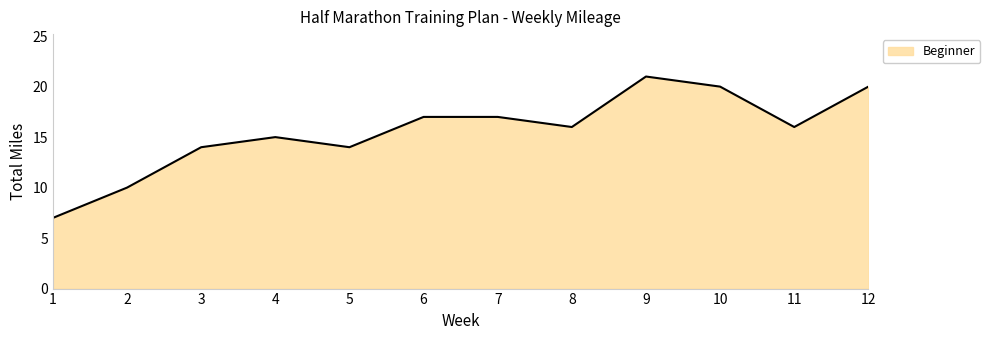

What is the difference between the maximum and minimum values?

14